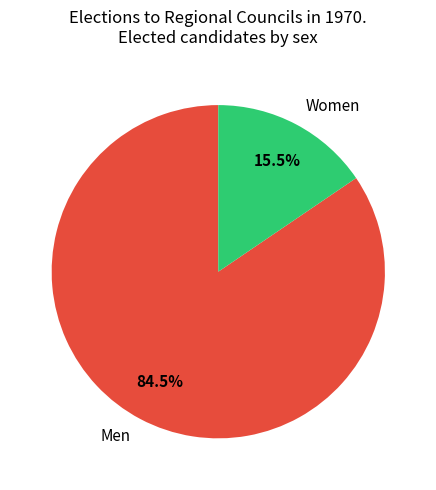

What is the ratio of the value at Men to the value at Women?

5.5